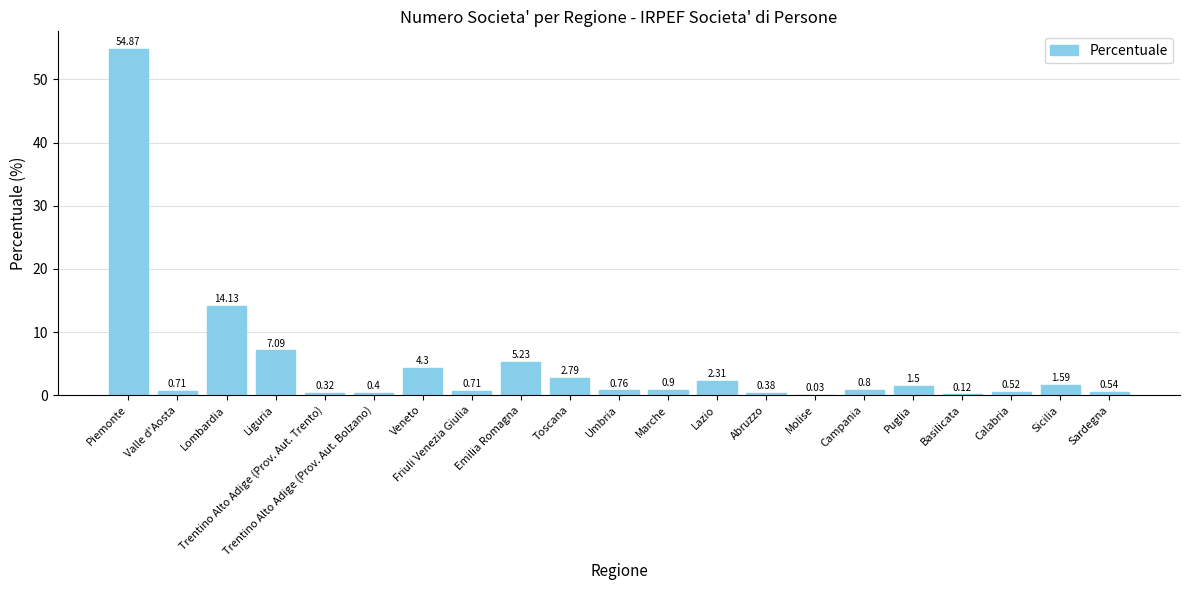

Where is the data nearest to the value 27?

Lombardia